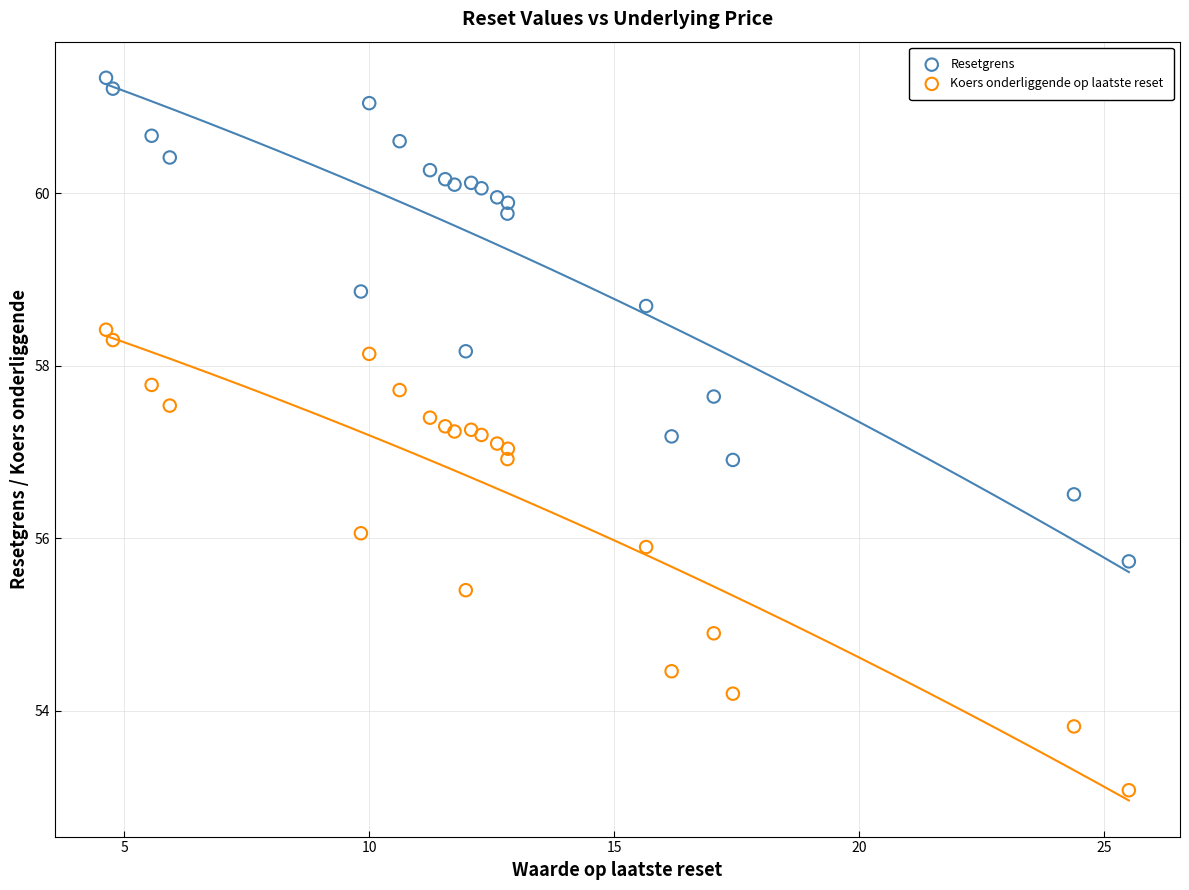

In the Koers onderliggende op laatste reset series, what Y value is closest to 55?

54.9